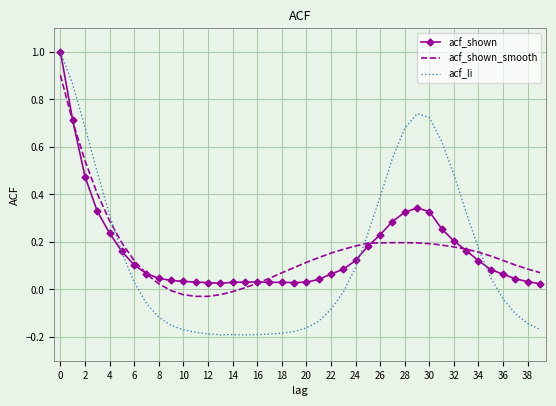

True or false: acf_li has more than 0 interior local peaks.

True